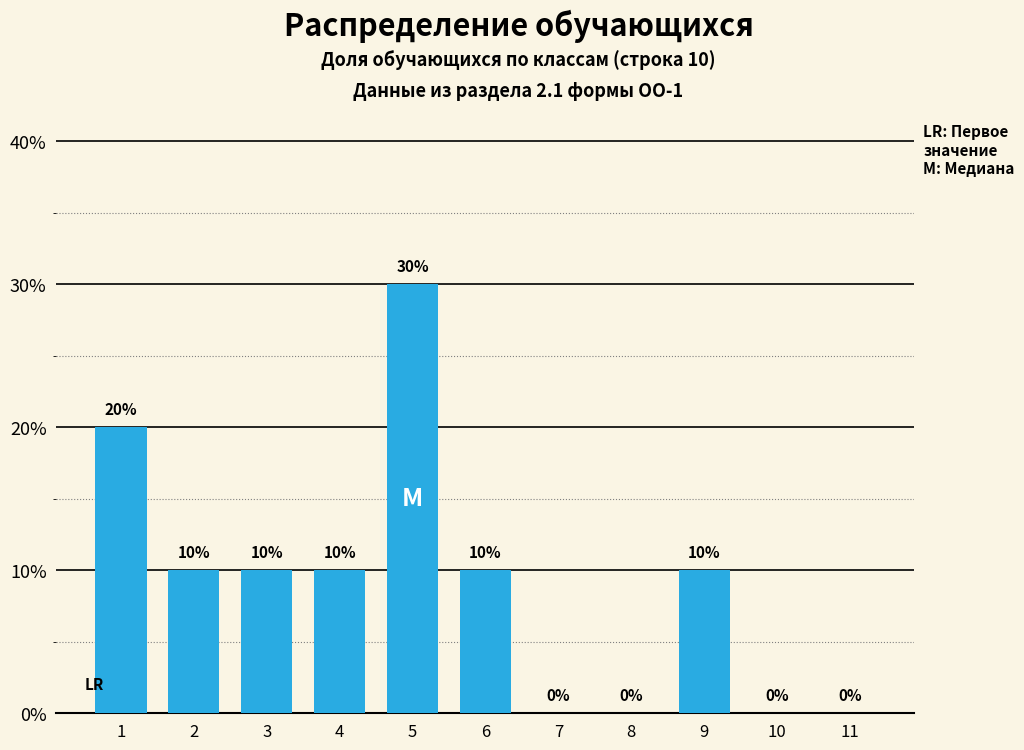

Reading left to right, list all the values displayed in this chart.

1=20	2=10	3=10	4=10	5=30	6=10	7=0	8=0	9=10	10=0	11=0